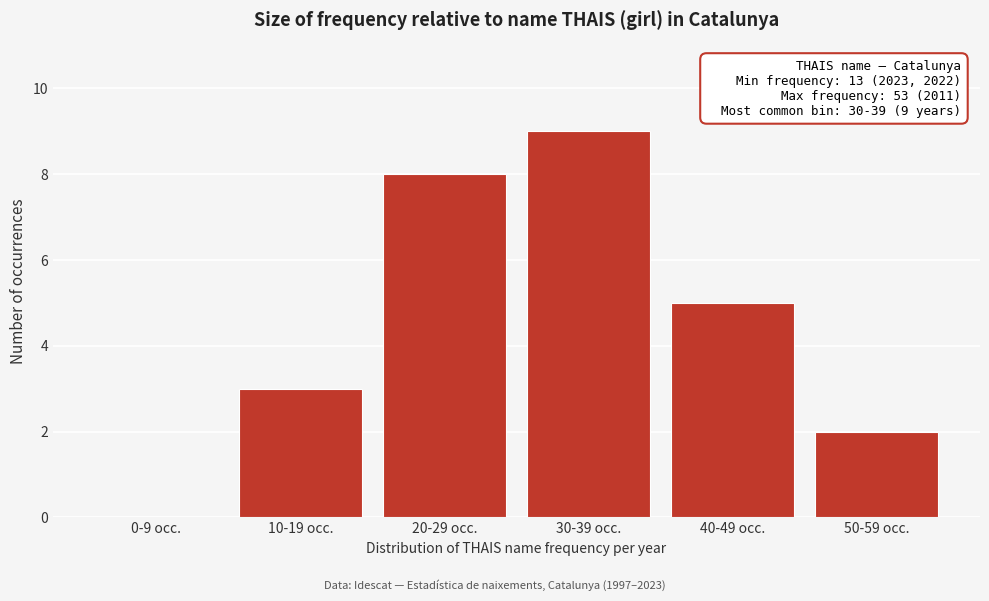

Reading right to left, list all the values displayed in this chart.

50-59 occ.=2	40-49 occ.=5	30-39 occ.=9	20-29 occ.=8	10-19 occ.=3	0-9 occ.=0